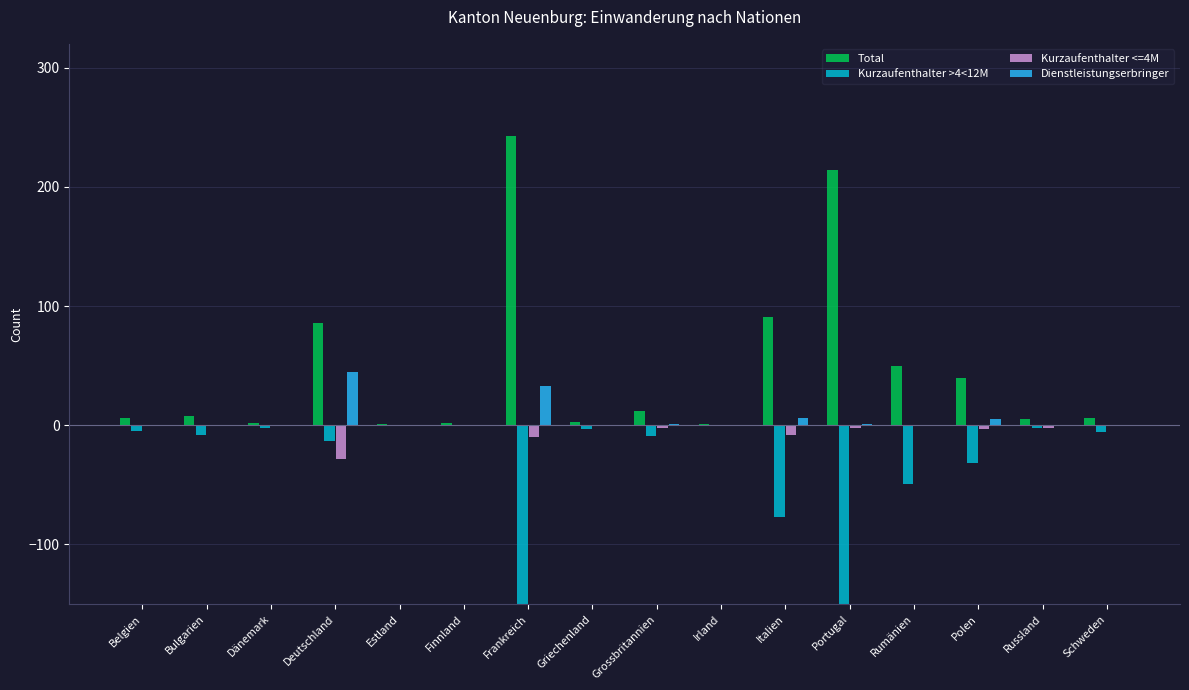

How many series are shown in this chart?

4